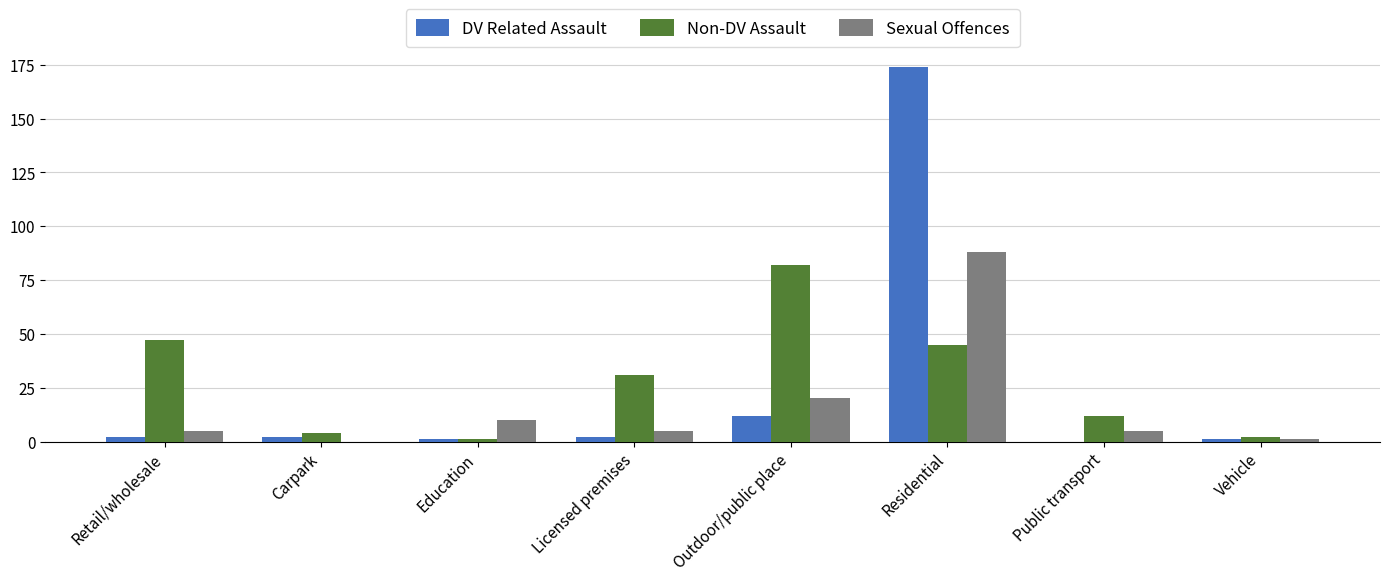

Reading left to right, list all the values displayed in this chart.

DV Related Assault: 2	2	1	2	12	174	0	1
Non-DV Assault: 47	4	1	31	82	45	12	2
Sexual Offences: 5	0	10	5	20	88	5	1